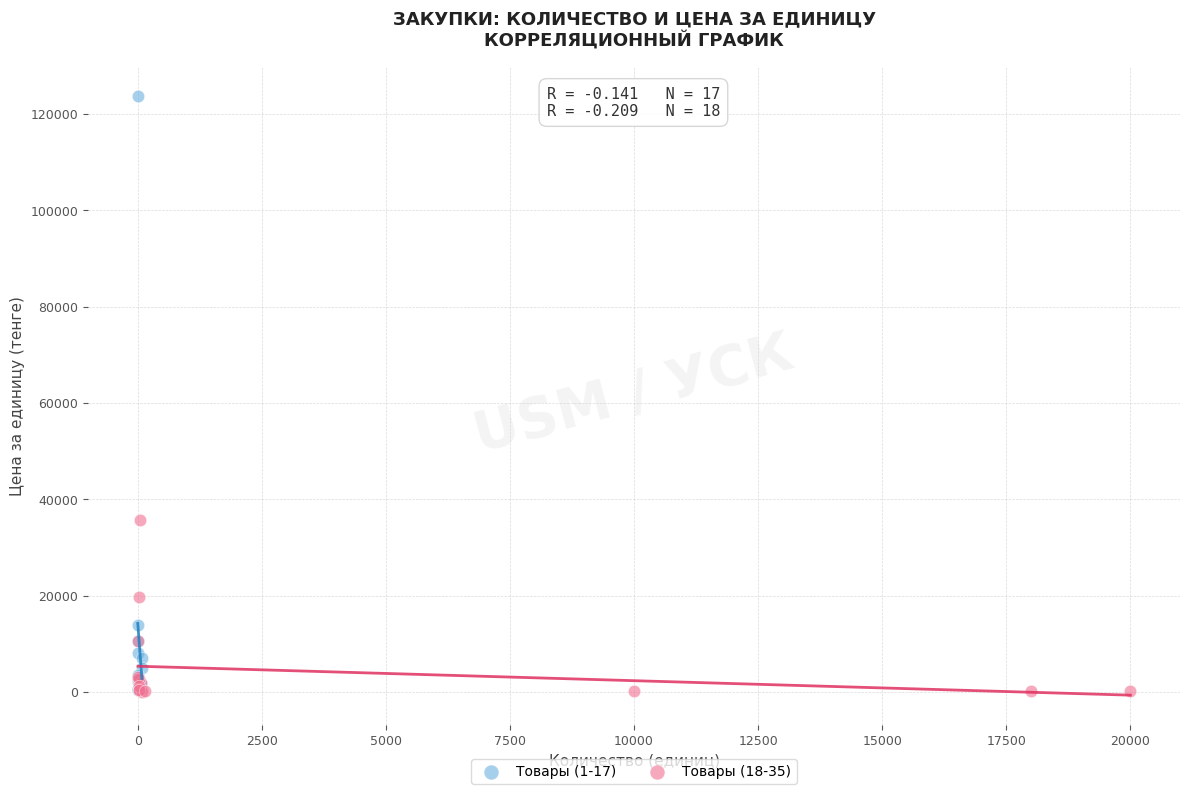

Which series contains the highest Y value?

Товары (1-17)